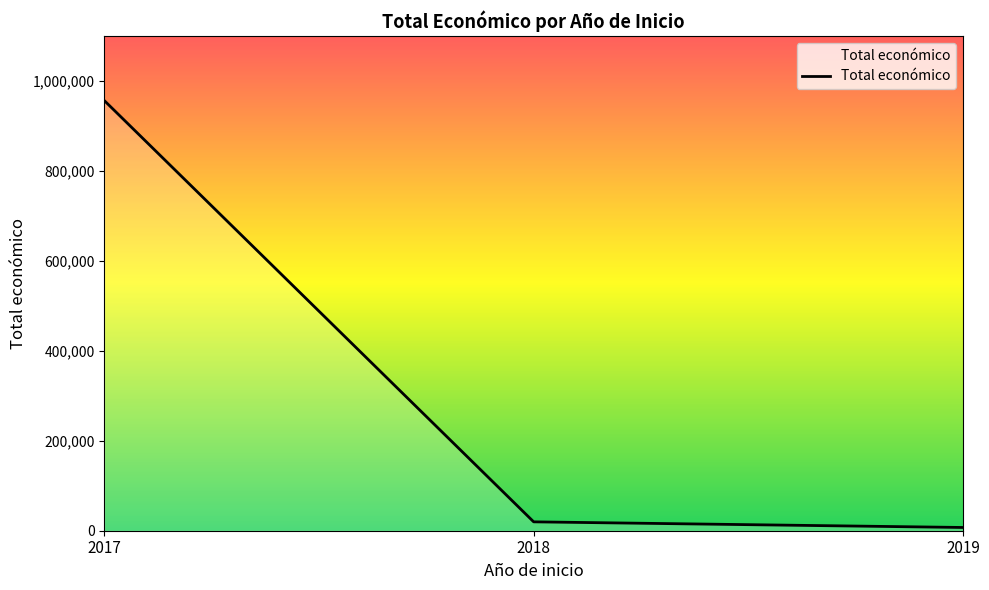

What is the difference between the values at 2018 and 2019?

12533